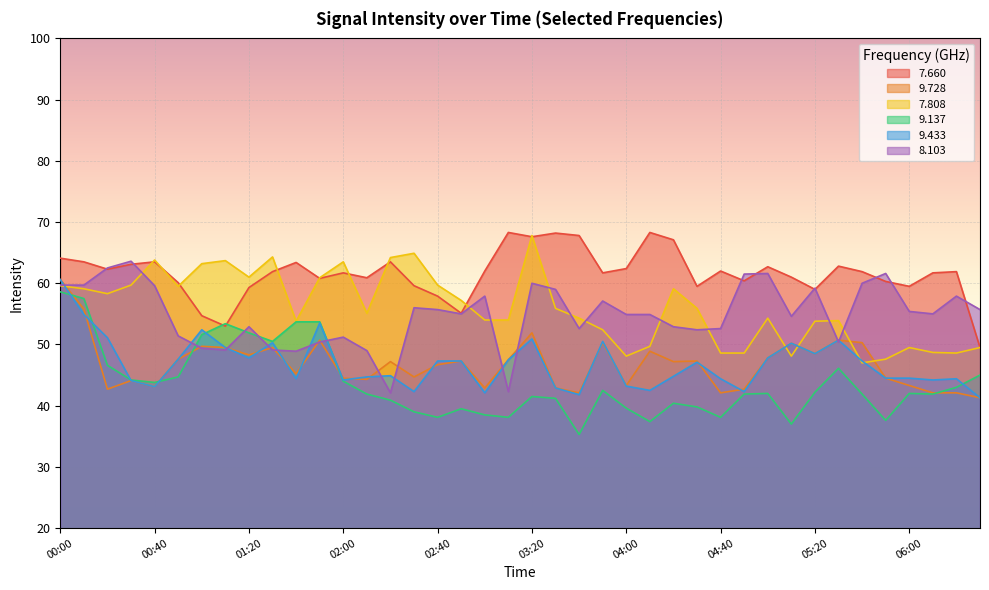

True or false:   9.433 has more than 0 points higher than both neighbors.

True